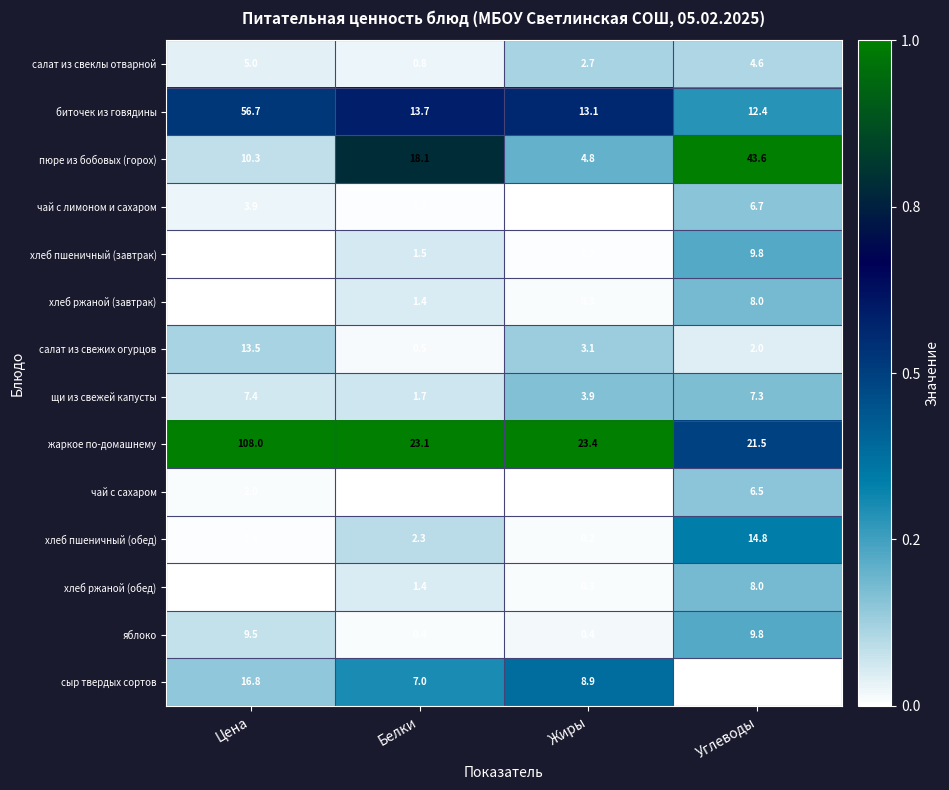

Which series changed the most between Белки and Углеводы?

пюре из бобовых (горох)